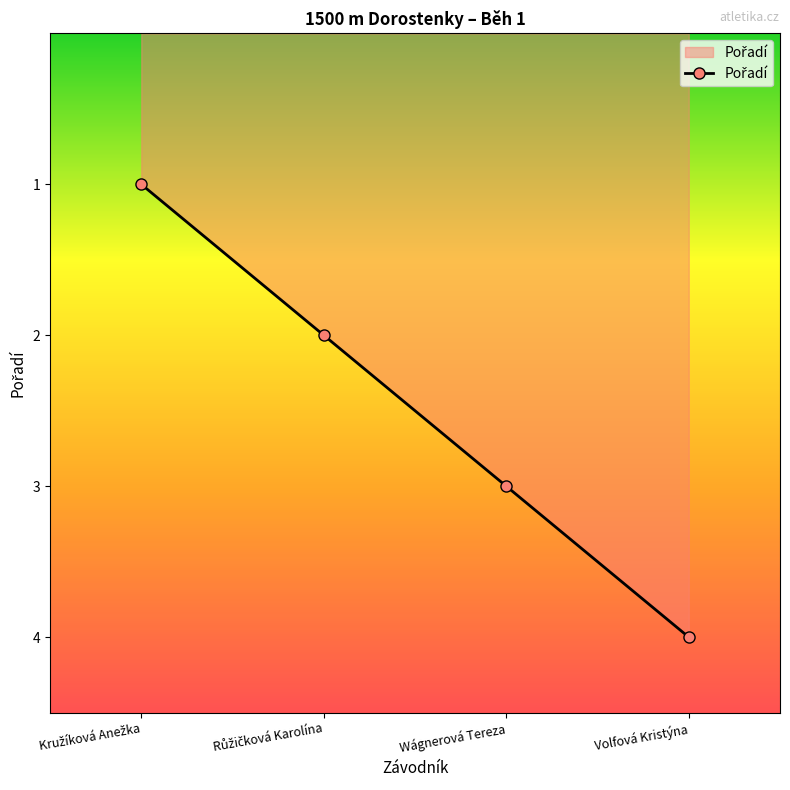

What is the difference between the second highest and second lowest values?

1